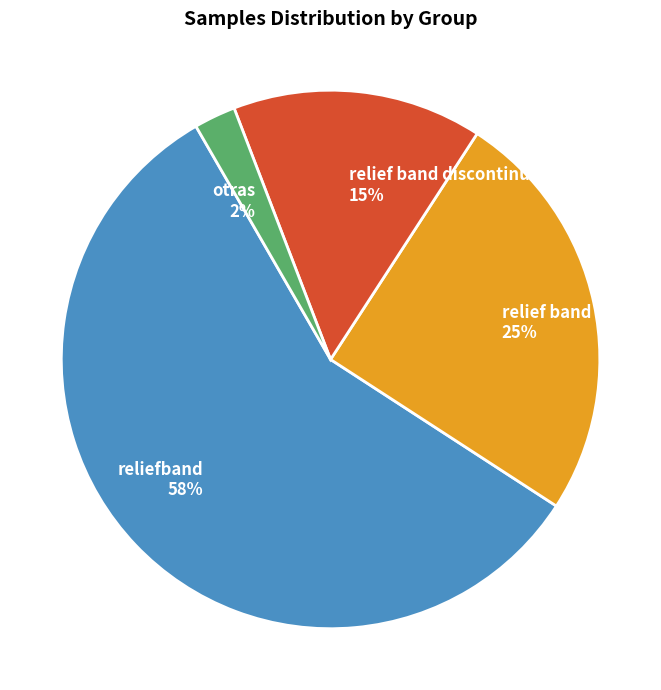

Is there any slice that represents more than half of the pie?

Yes